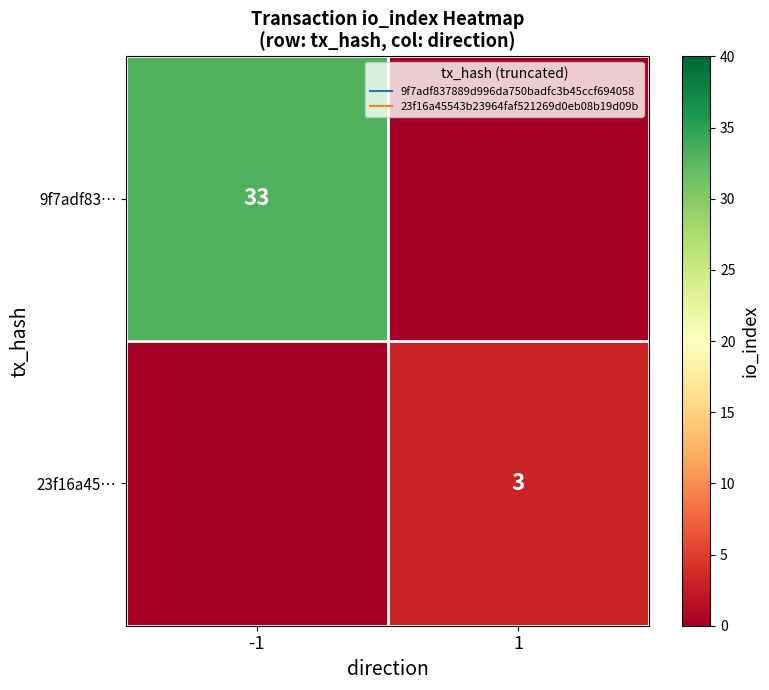

At -1, list the series in order from largest to smallest.

9f7adf83…, 23f16a45…